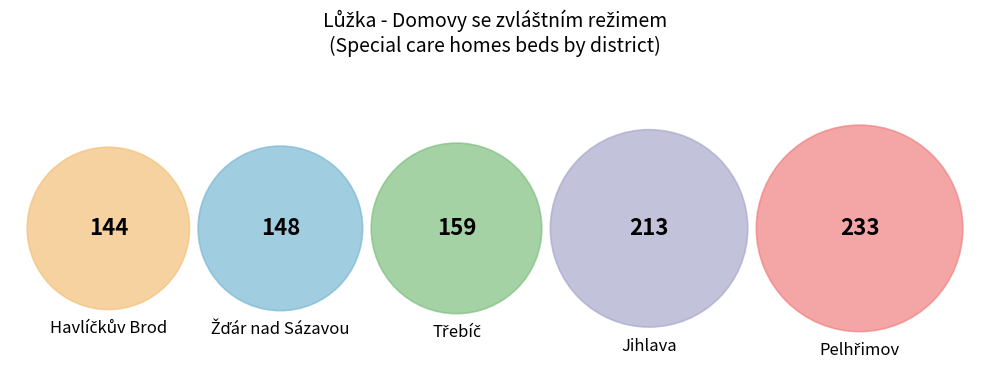

What portion of the pie excludes Jihlava?

76.3%